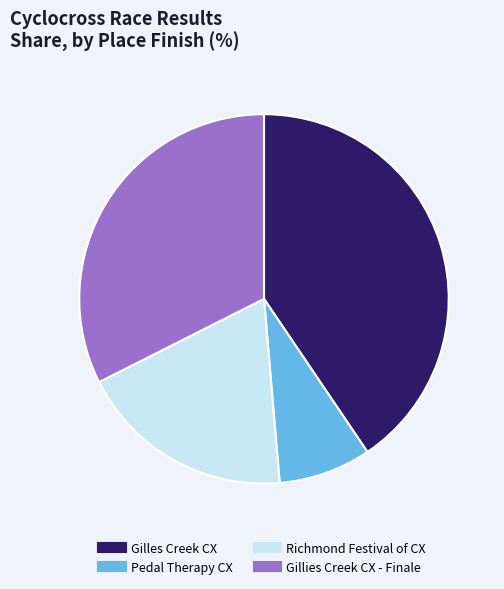

Is the sum of Pedal Therapy CX and Richmond Festival of CX greater than half?

No